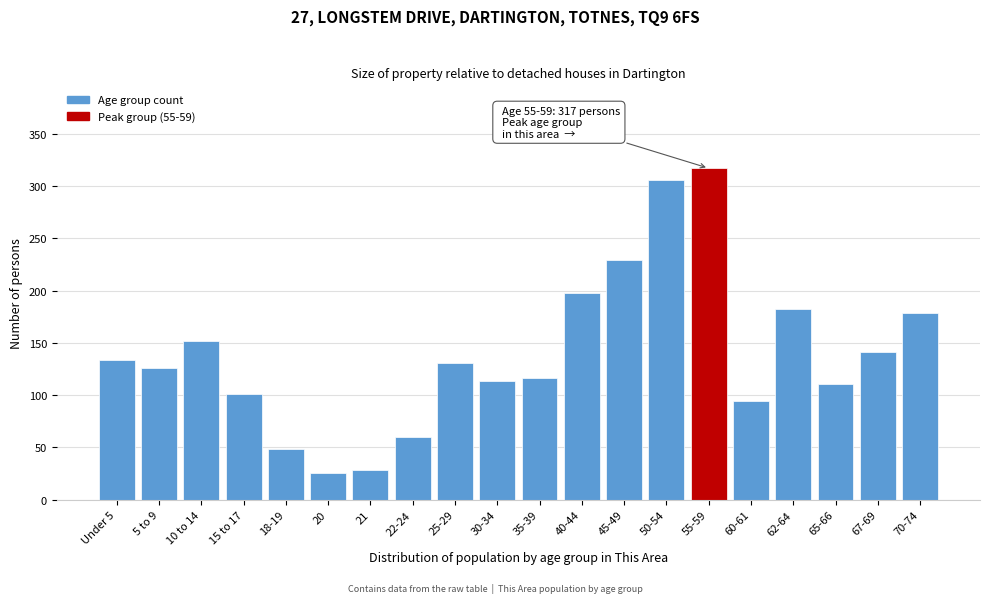

Reading left to right, transcribe all the data shown in this chart.

134	126	152	101	49	26	28	60	131	114	116	198	229	306	317	94	182	111	141	179